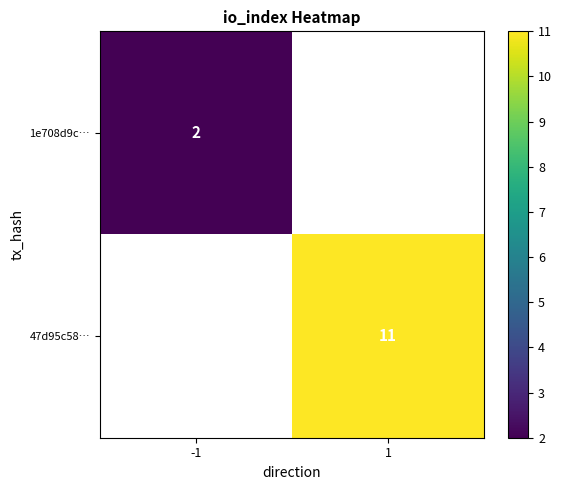

Is the value of 1e708d9c… at -1 greater than the value of 47d95c58… at 1?

No